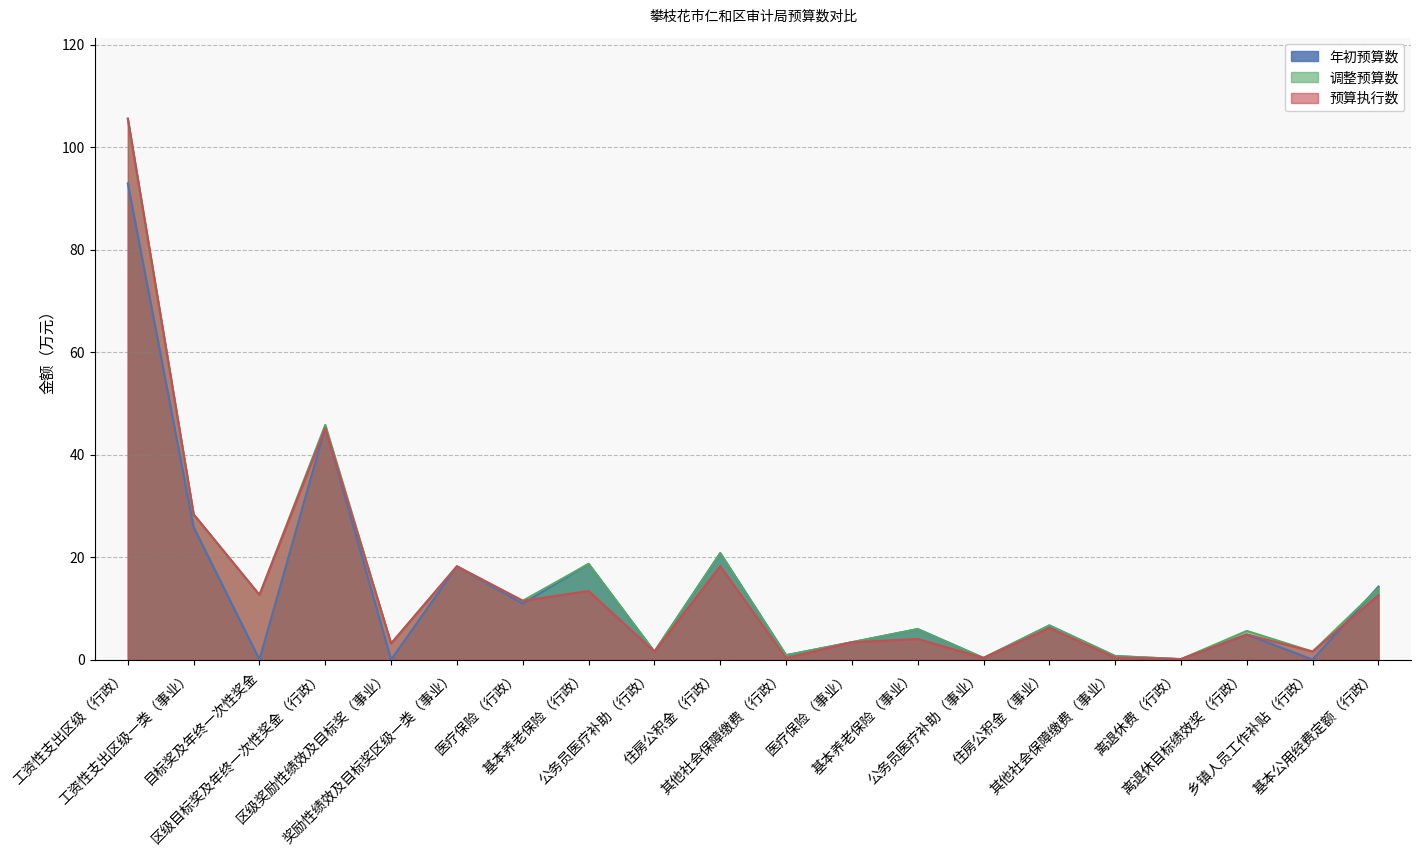

What position from the right is 基本养老保险（行政）?

13